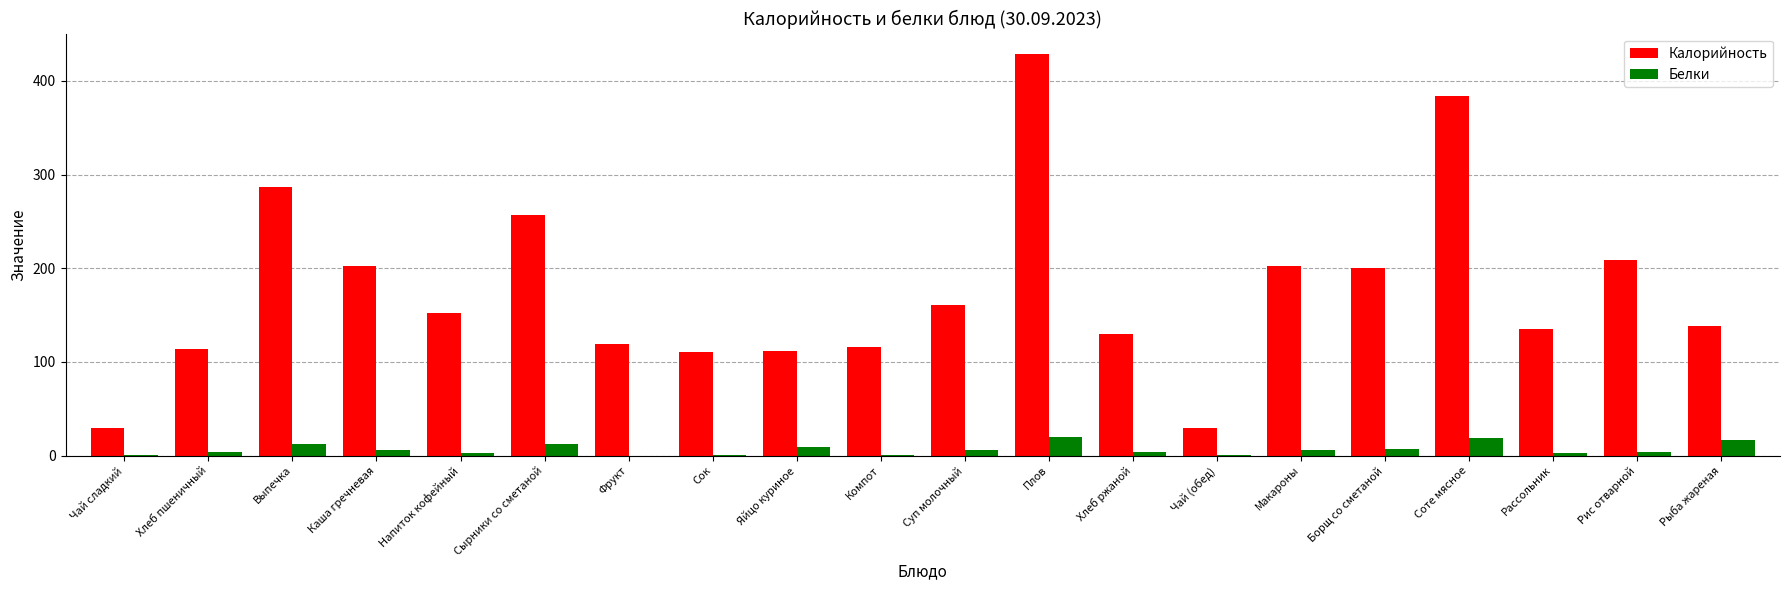

What is the sum of all Калорийность values?

3514.6